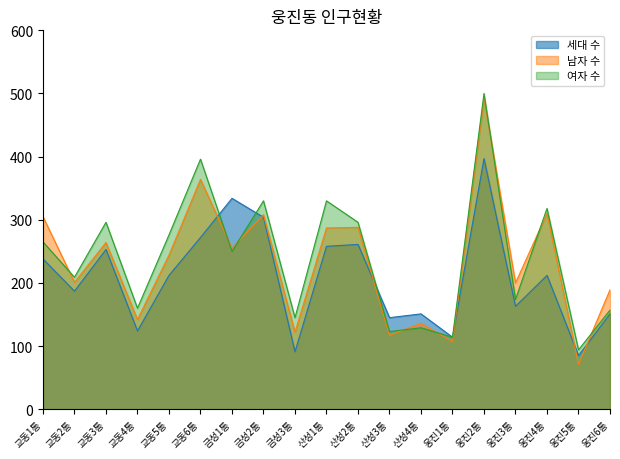

At how many categories does at least one series exceed 305?

6